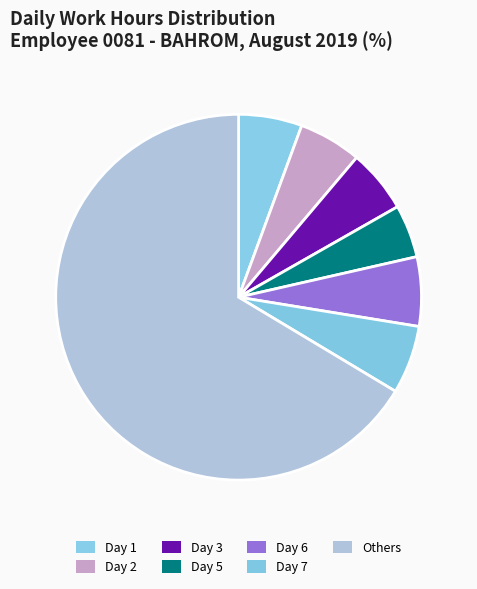

How many segments does this pie chart have?

7